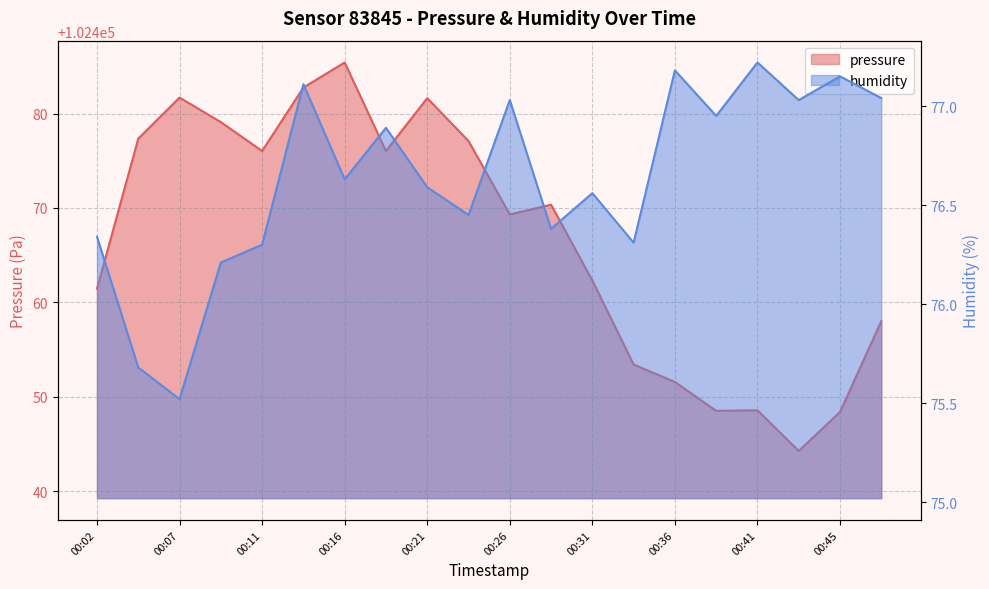

Is it true that humidity equals 33.9 at 00:19?

False